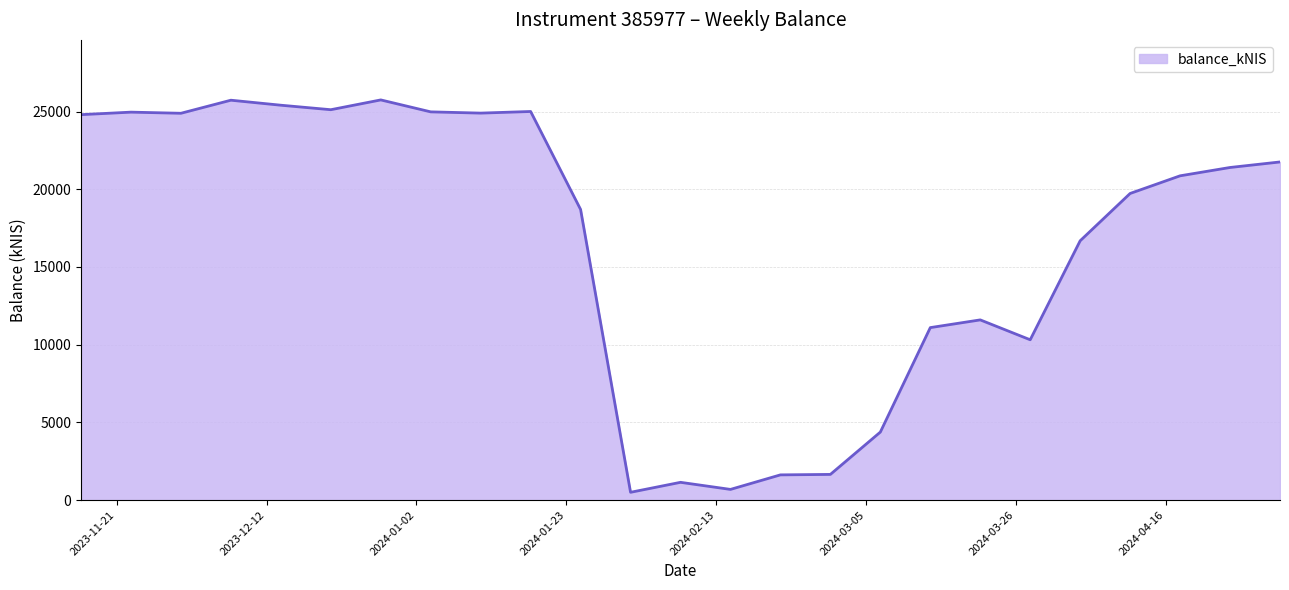

What is the greatest value displayed?

25748.2